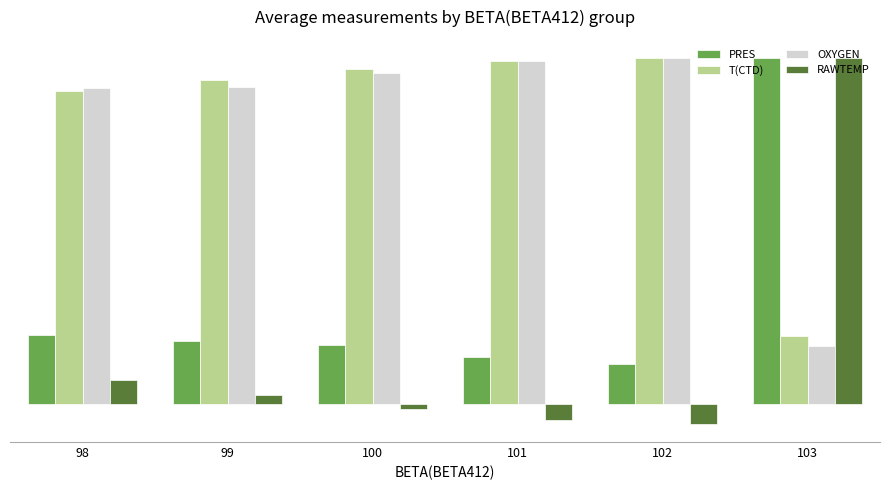

Does the chart contain stacked bars?

No